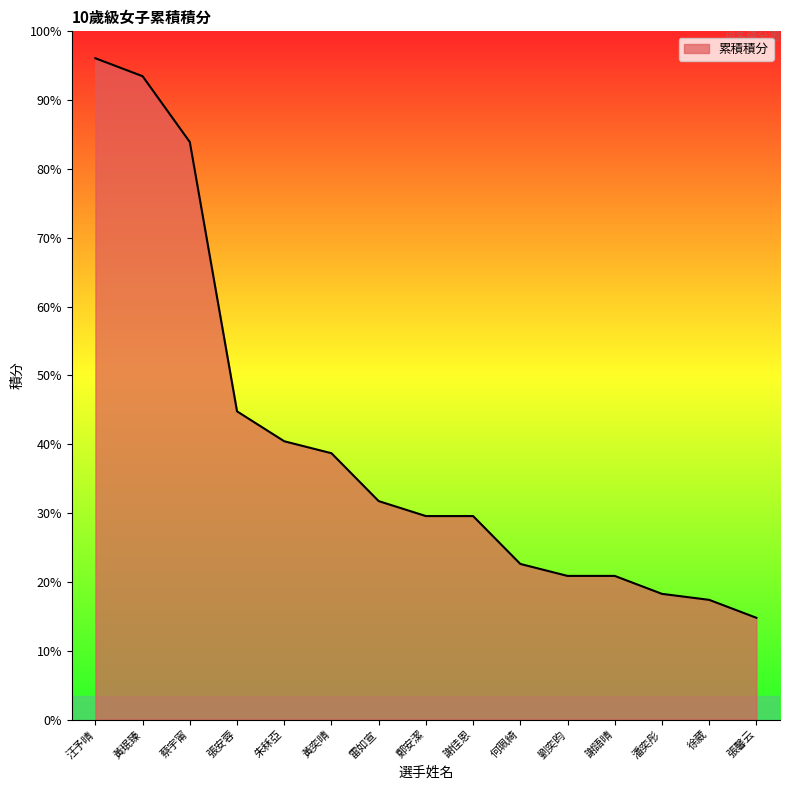

What is the ratio of the value at 劉奕昀 to the value at 蔡宇甯?

0.2